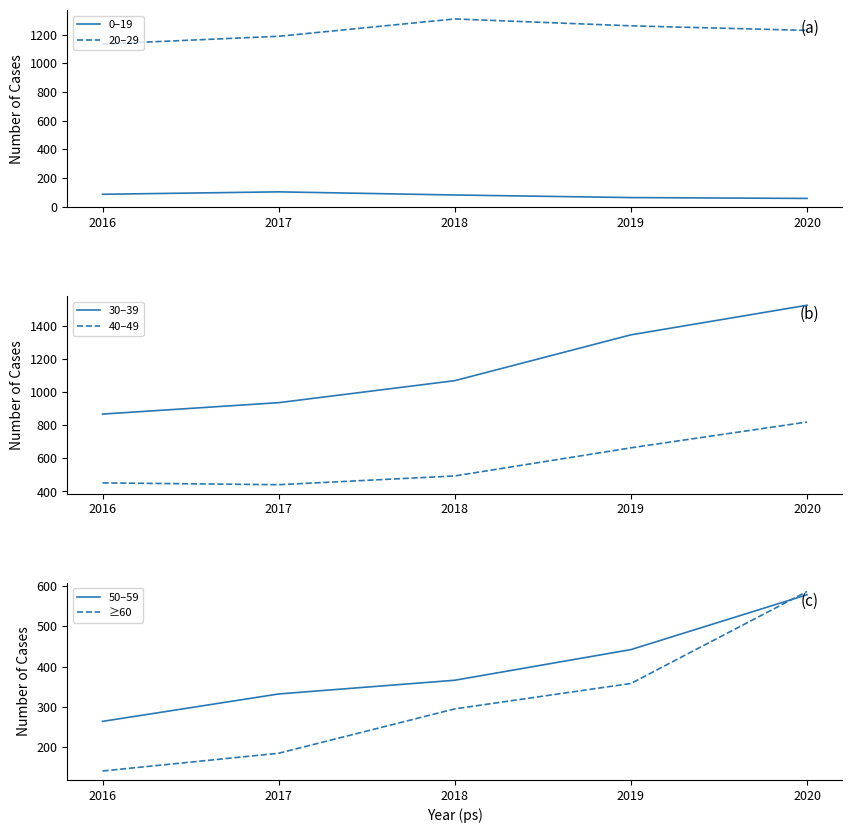

Does the chart display data point markers on the line(s)?

No